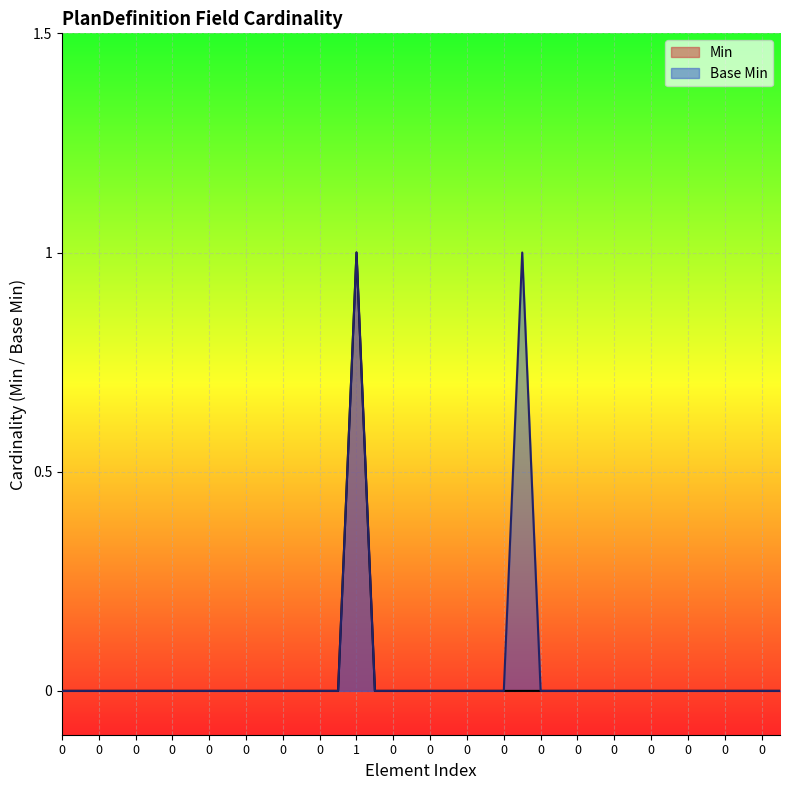

What is the sum of all values?

1